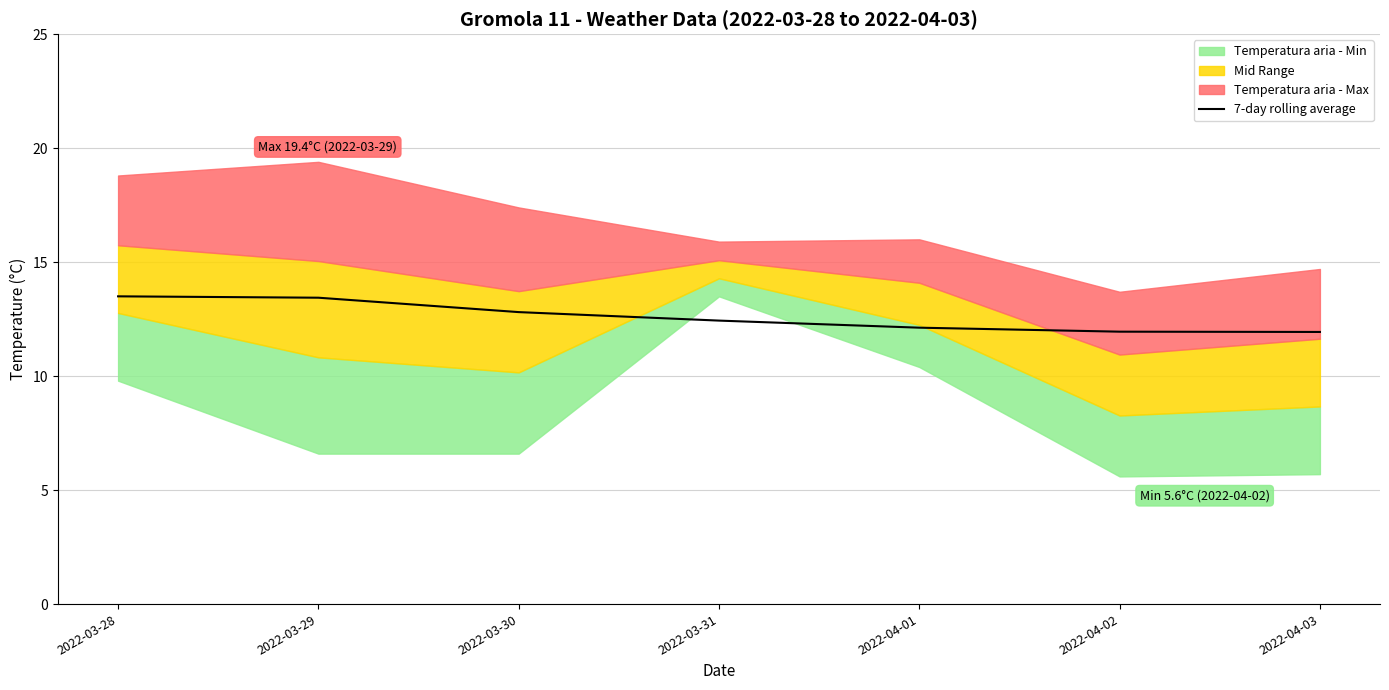

Is it true that 7-day rolling average equals 20.0 at 2022-03-30?

False